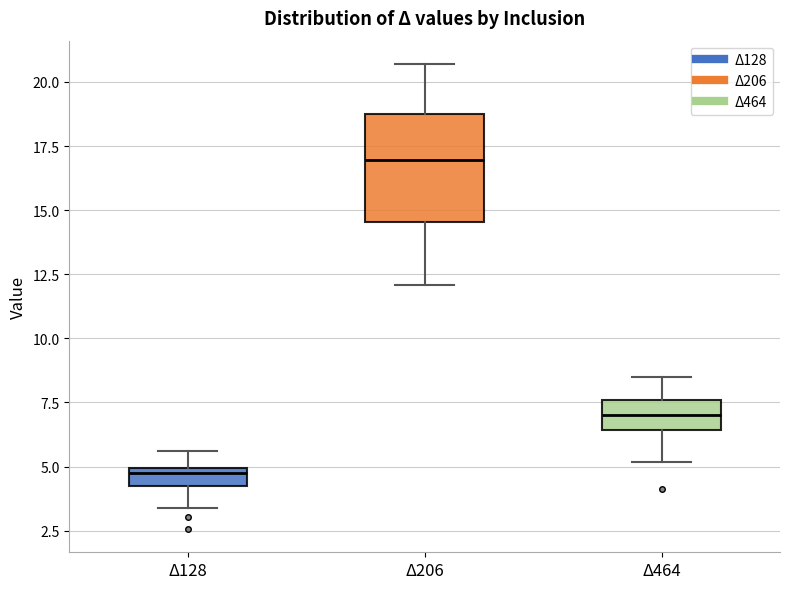

Where does the median line of the box for Δ206 sit on the y-axis? The values are not printed on the chart, so give them approximately, as read against the axis.

17.0